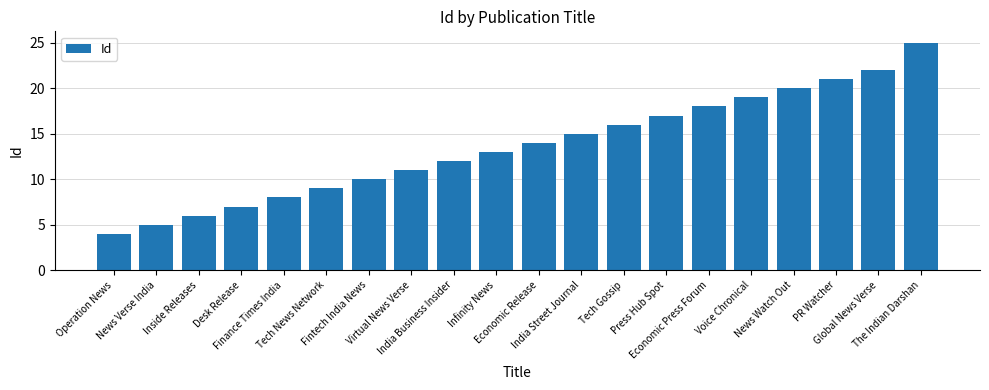

Reading right to left, extract all data points from this chart.

25	22	21	20	19	18	17	16	15	14	13	12	11	10	9	8	7	6	5	4